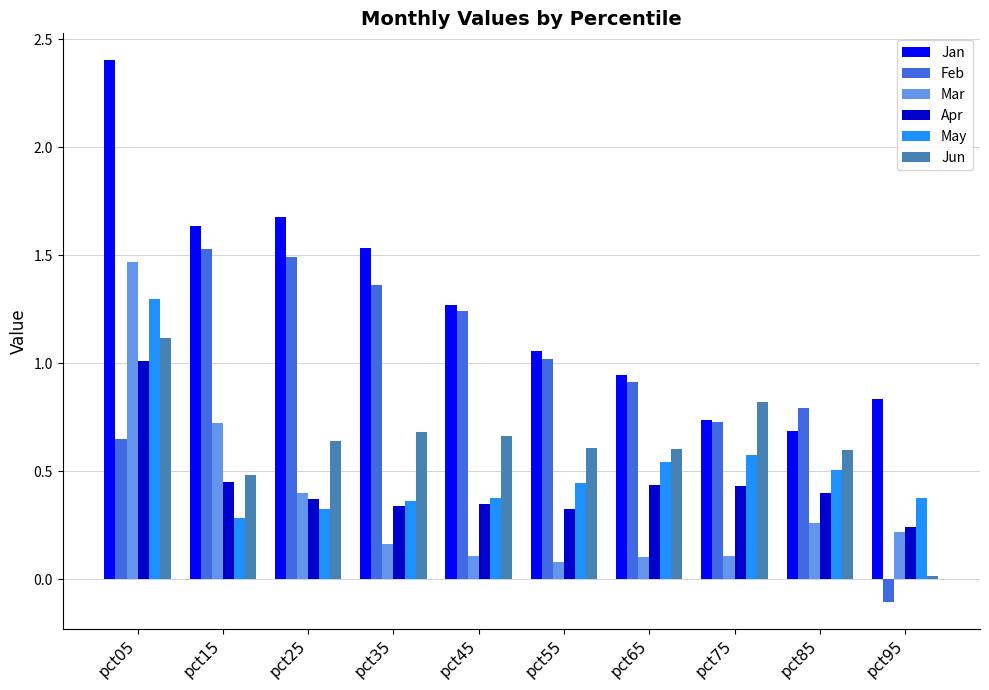

What is the total value across all series at pct25?

4.9